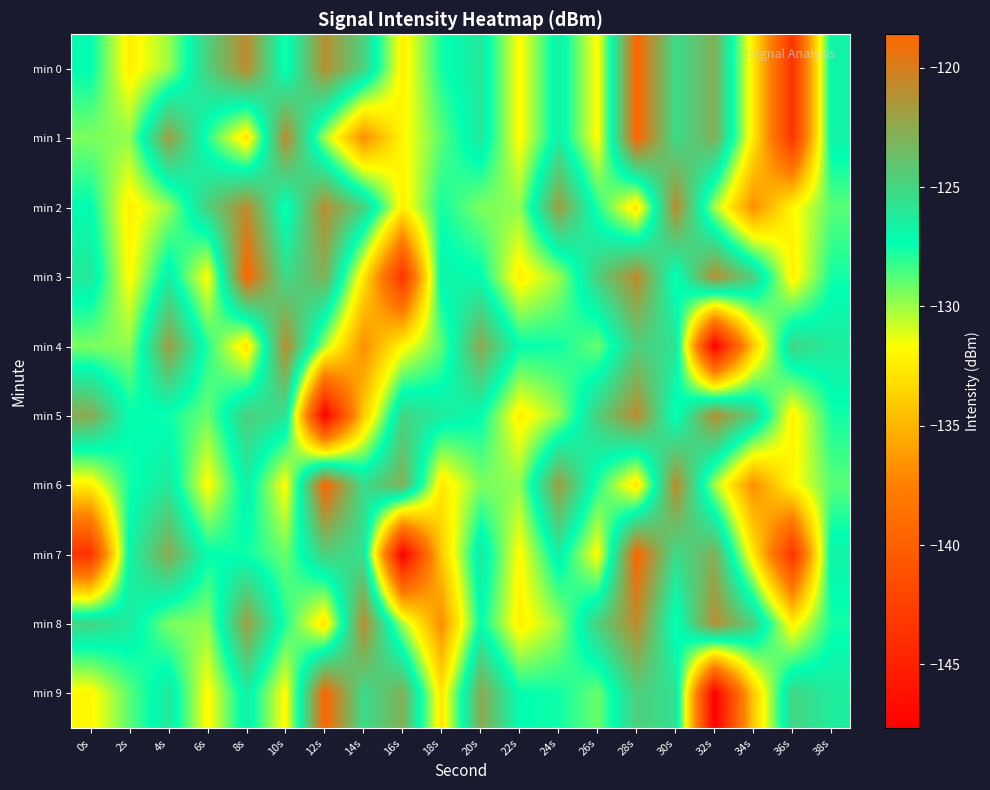

What is the spread (max minus min) of values at 36s?

18.6